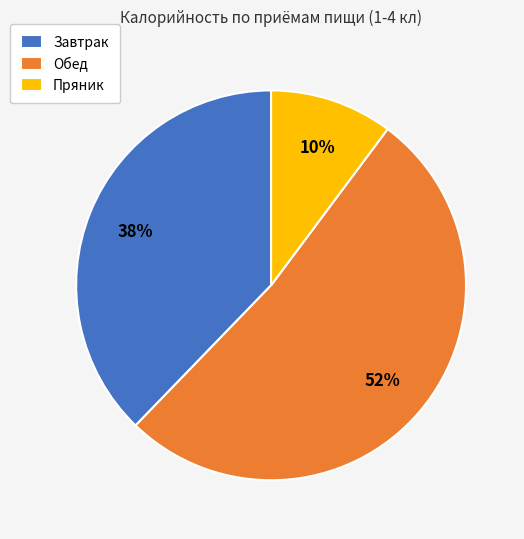

Rank the categories by value from highest to lowest.

Обед, Завтрак, Пряник